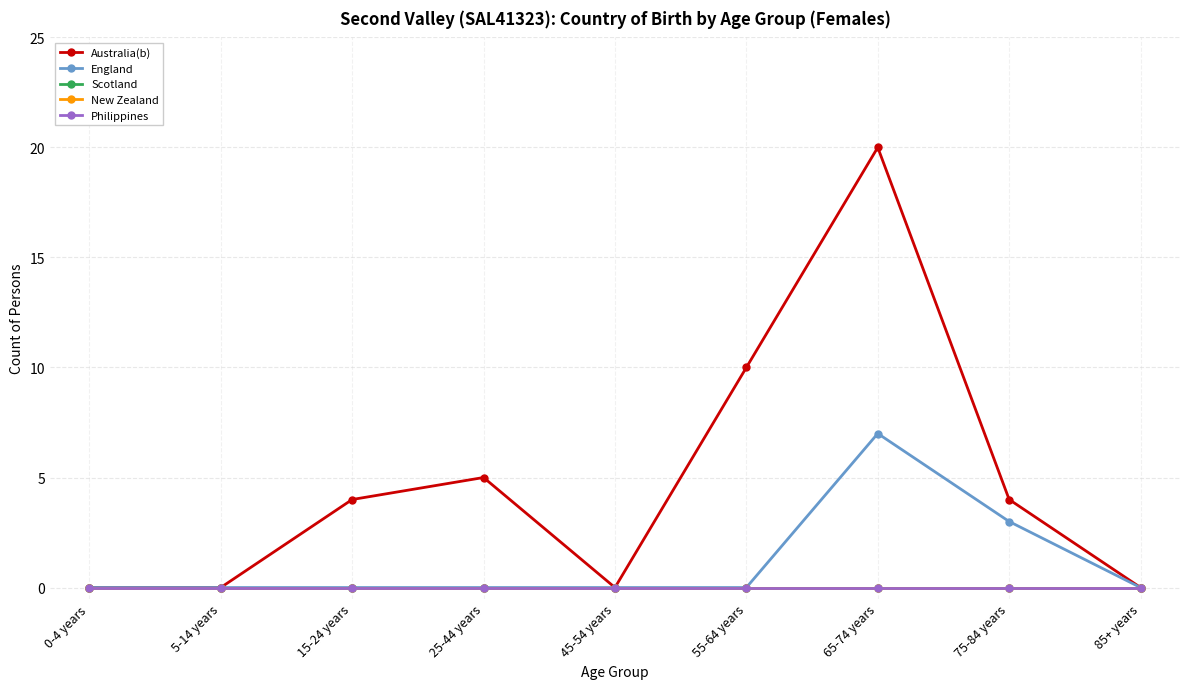

Which category has the highest value in the Australia(b) series?

65-74 years